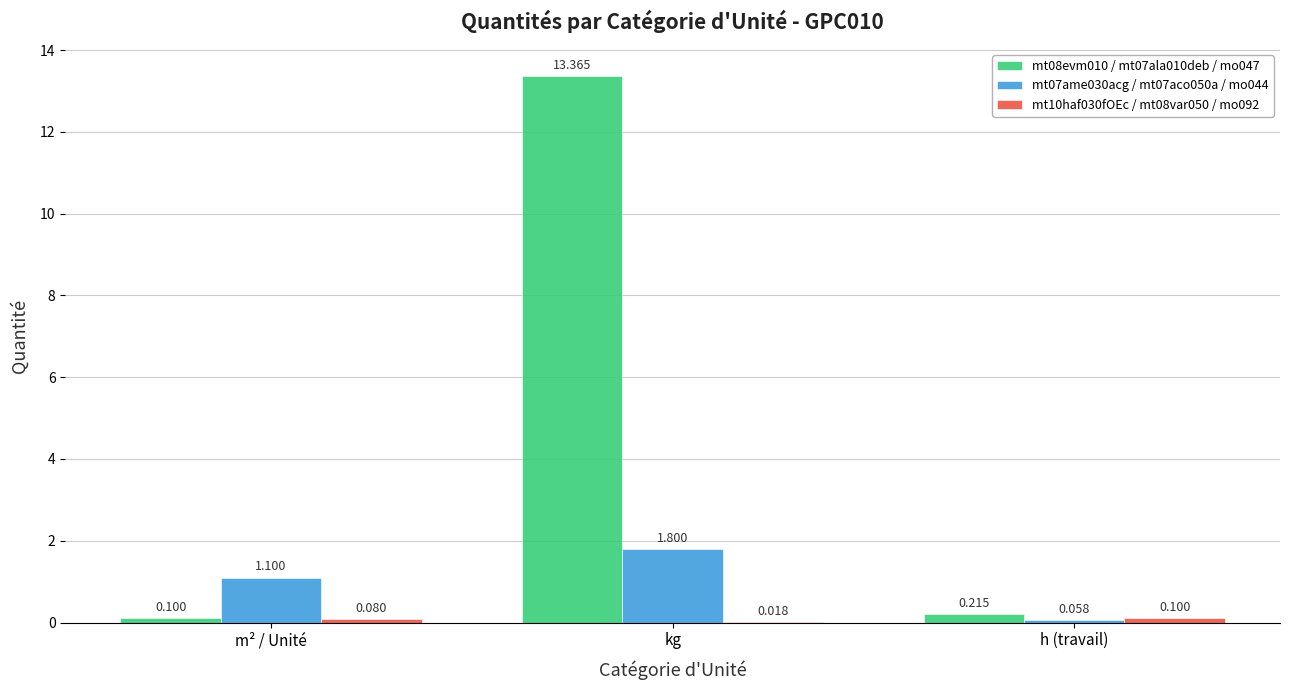

Where is mt08evm010 / mt07ala010deb / mo047 nearest to the value 6?

h (travail)